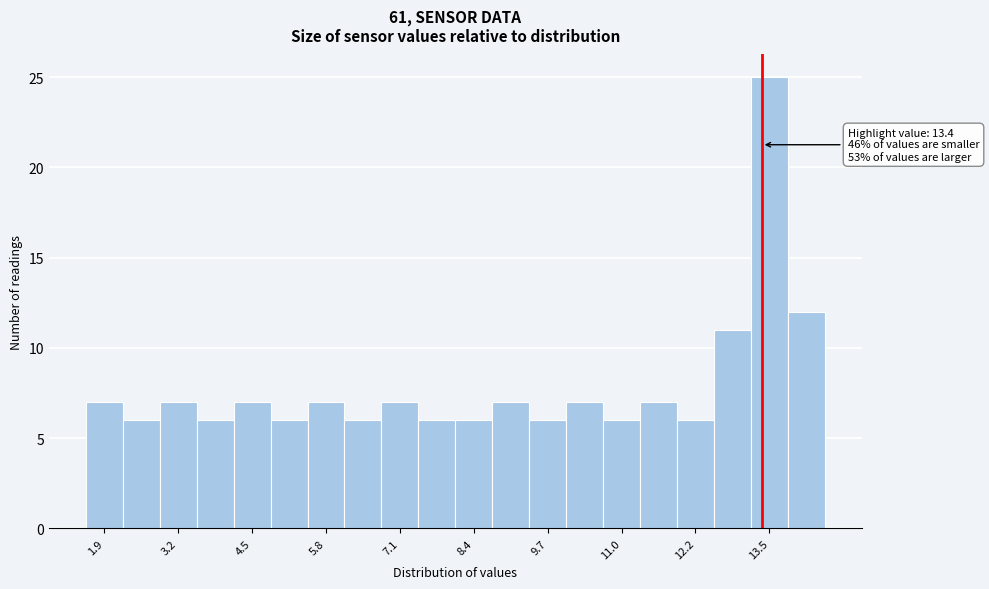

Around what value on the x-axis is the tallest bar? Give the approximate position of its centre, as read against the axis.

13.6